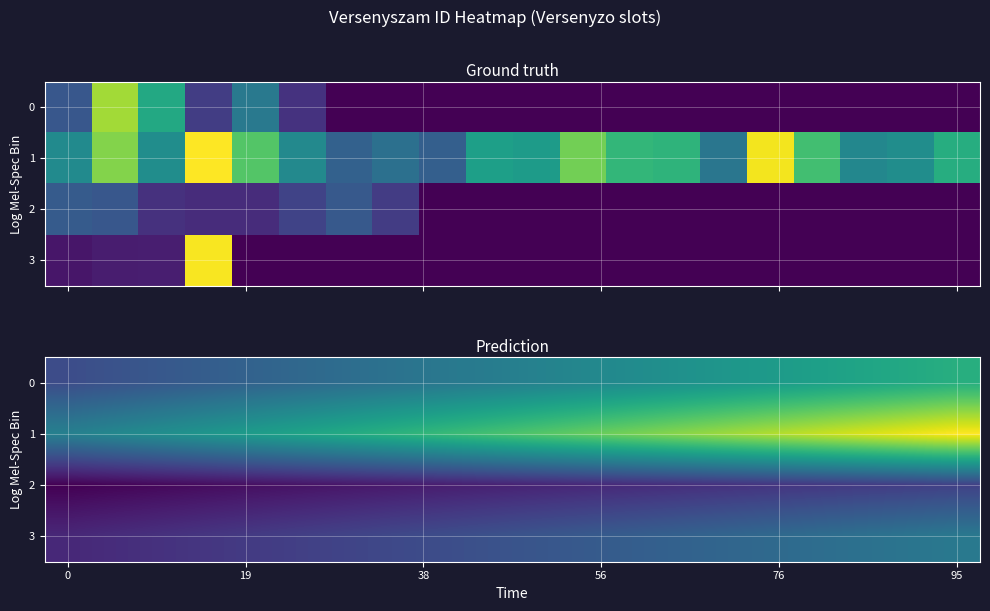

How many data points does each series have?

20